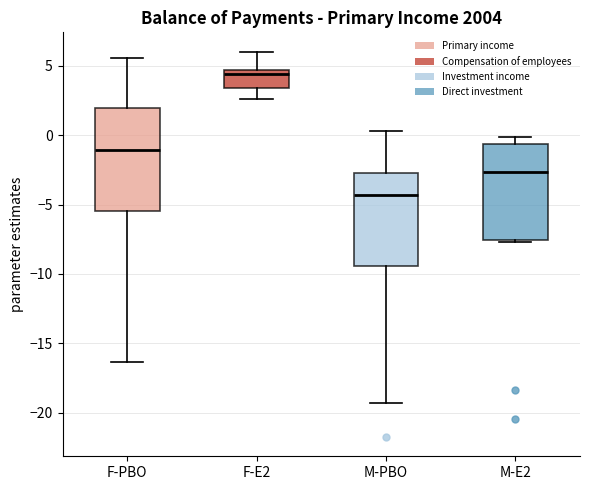

Reading left to right, transcribe this box plot: for each box, give where its median line is, the range the box spans, and where its two whiskers end, as read against the y-axis. The values are not printed on the chart, so give them approximately, as read against the axis.

F-PBO: median -1.0, box -5.5 to 2.0, whiskers -16.5 to 5.5
F-E2: median 4.5 (just below the box's upper edge), box 3.5 to 4.5, whiskers 2.5 to 6.0
M-PBO: median -4.5, box -9.5 to -2.5, whiskers -19.0 to 0.5
M-E2: median -2.5, box -7.5 to -0.5, whiskers -7.5 (just below the box's lower edge) to 0.0